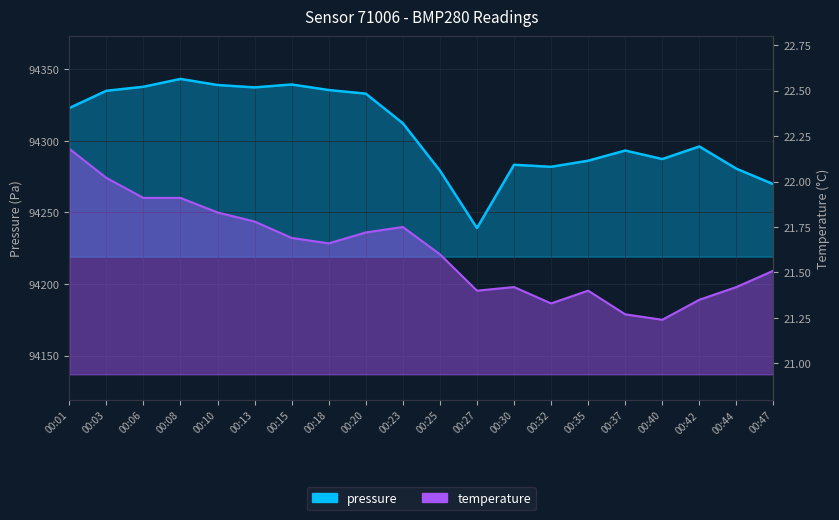

What is the difference between the maximum and minimum values in the temperature series?

0.9